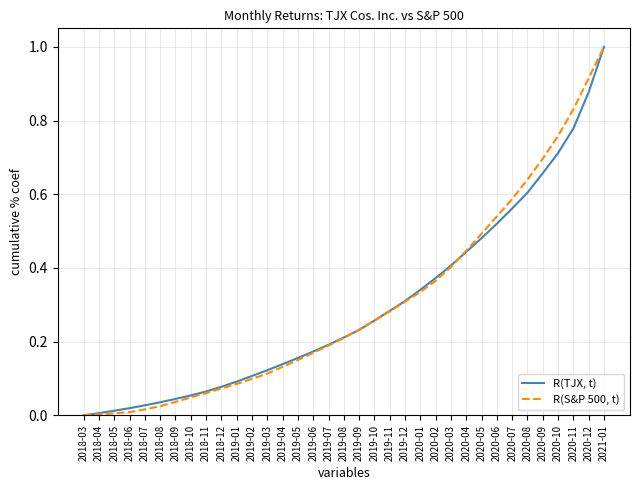

The value of R(TJX, t) at 2019-04 is 0.1. True or false?

True